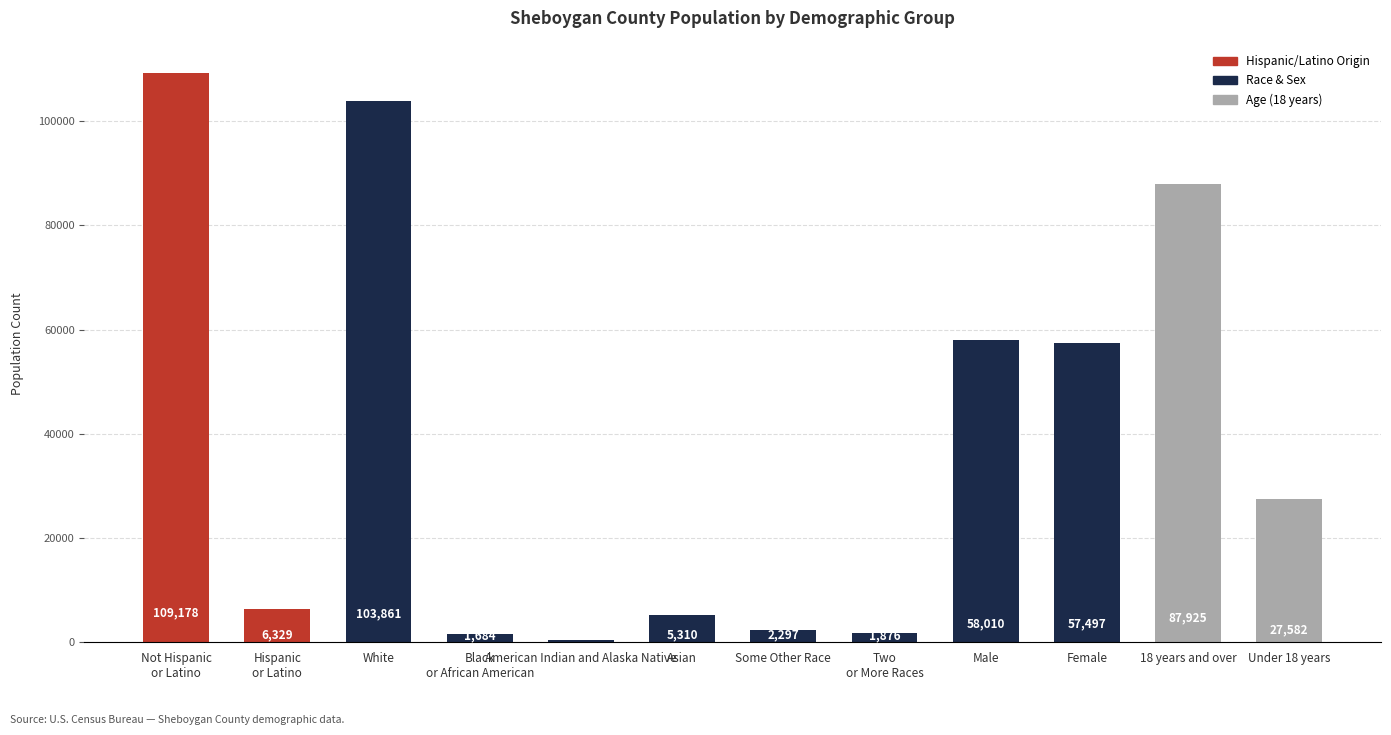

What is the change in value from Black
or African American to Some Other Race?

+613